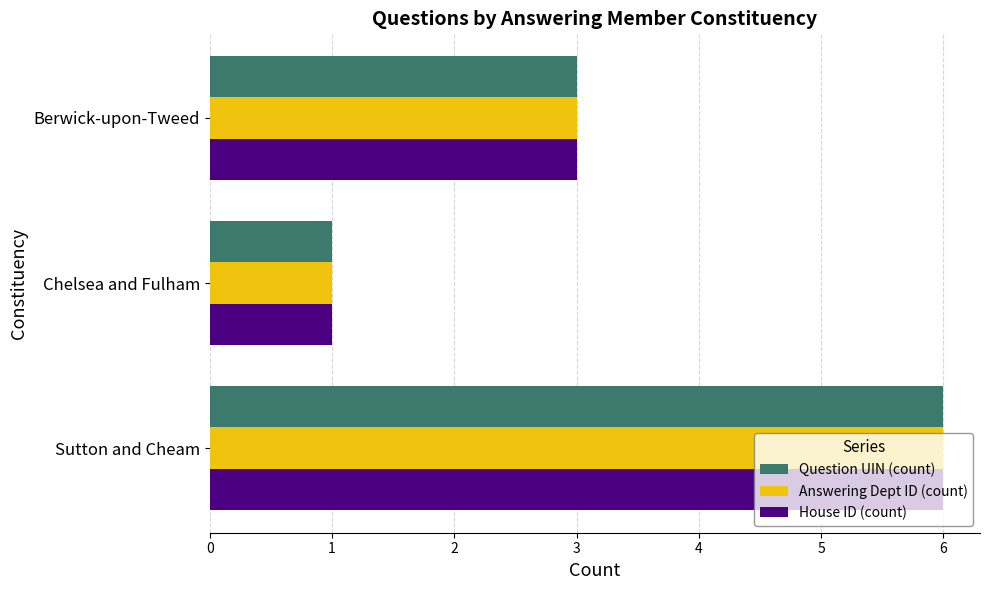

What is the lowest value of the Question UIN (count) series?

1